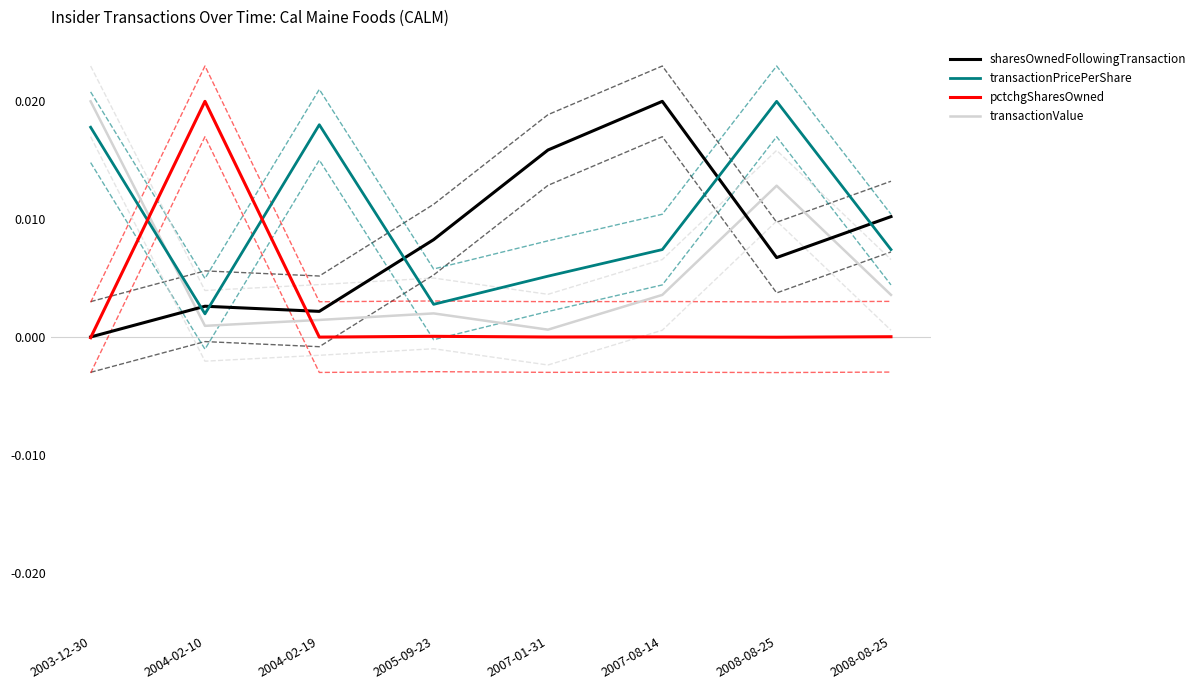

Count the number of categories in the chart.

8